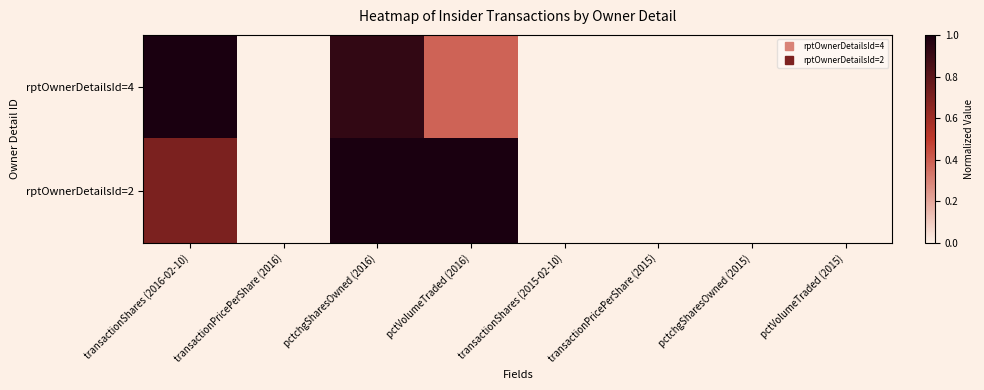

At transactionShares (2015-02-10), list the series in order from smallest to largest.

rptOwnerDetailsId=4, rptOwnerDetailsId=2